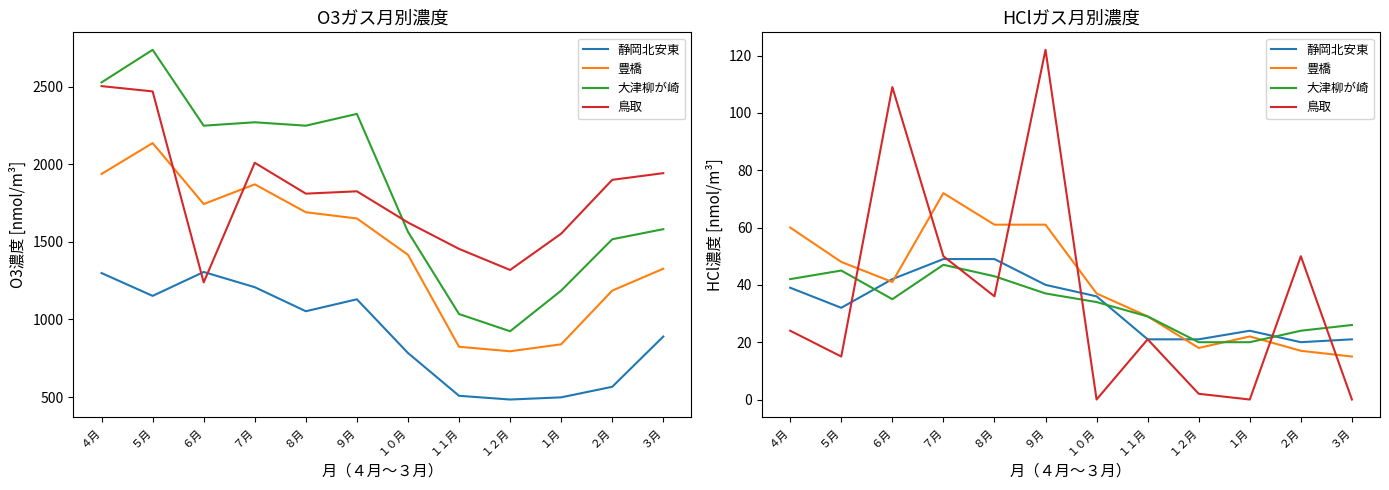

Where is the first local minimum for 静岡北安東?

５月